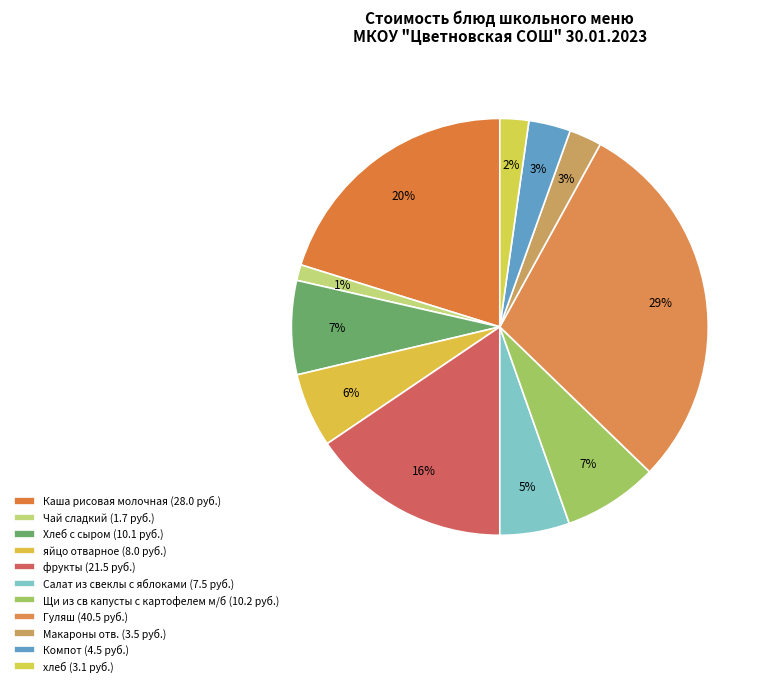

To the nearest percent, what is the average slice percentage?

9%